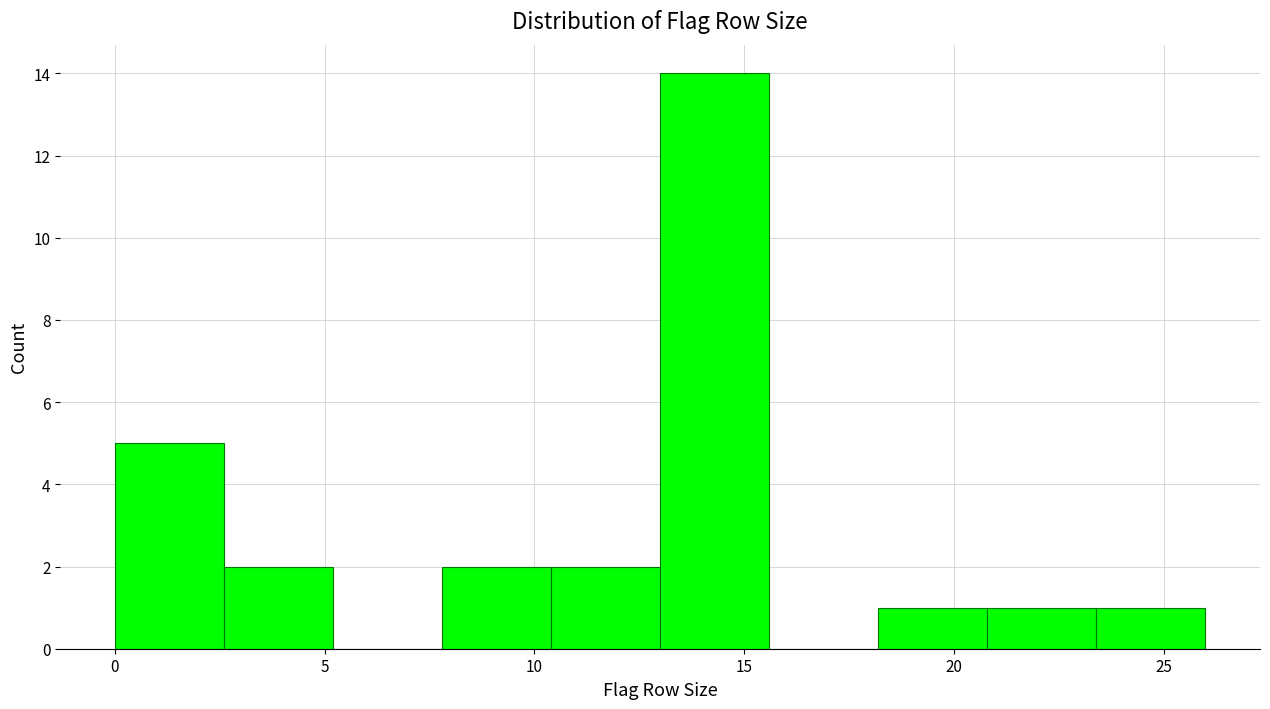

Which range on the x-axis has the tallest bar?

13.0 to 15.6